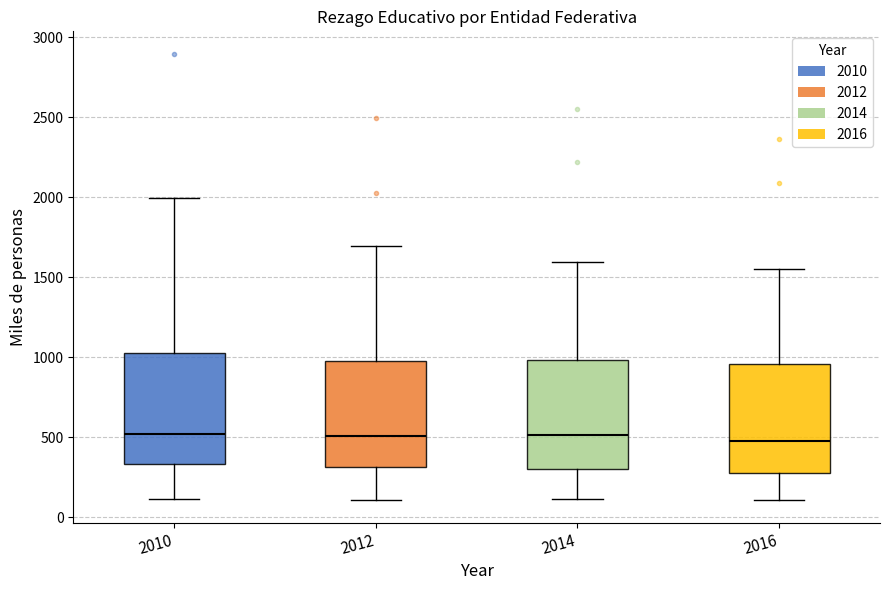

Reading left to right, read every box against the y-axis: the position of its median line, the range the box covers, and the ends of its whiskers. The values are not printed on the chart, so give them approximately, as read against the axis.

2010: median 500, box 350 to 1000, whiskers 100 to 2000
2012: median 500, box 300 to 1000, whiskers 100 to 1700
2014: median 500, box 300 to 1000, whiskers 100 to 1600
2016: median 450, box 300 to 950, whiskers 100 to 1550